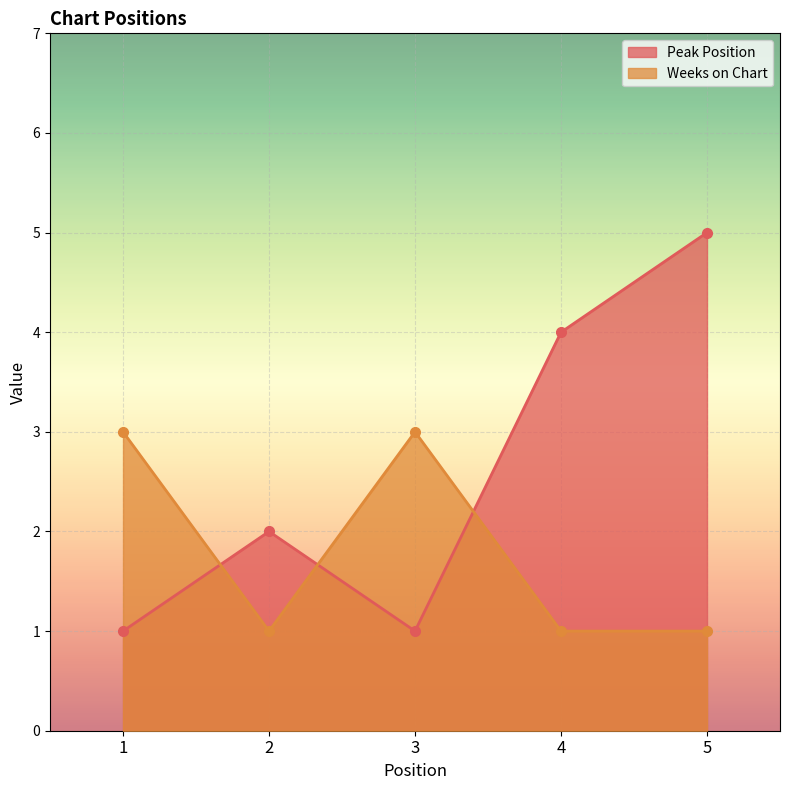

What is the value of the Peak Position point at the 5th from the left?

5